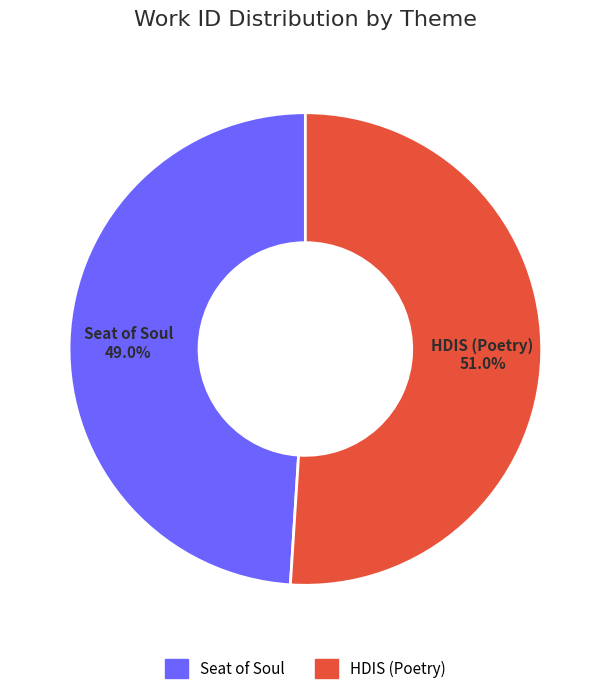

What percentage is NOT represented by HDIS (Poetry)?

49.0%